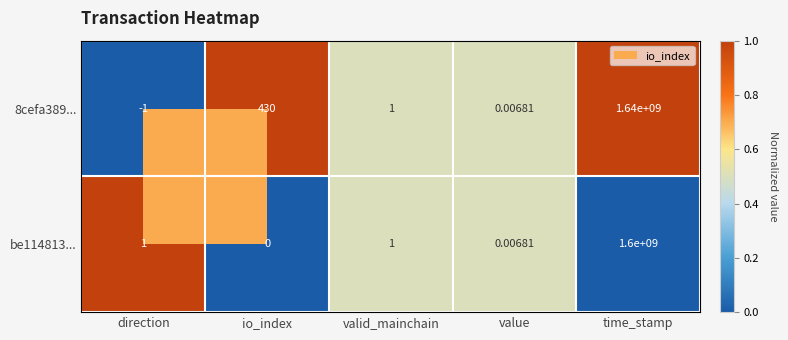

At which label does 8cefa389... first exceed 1?

io_index